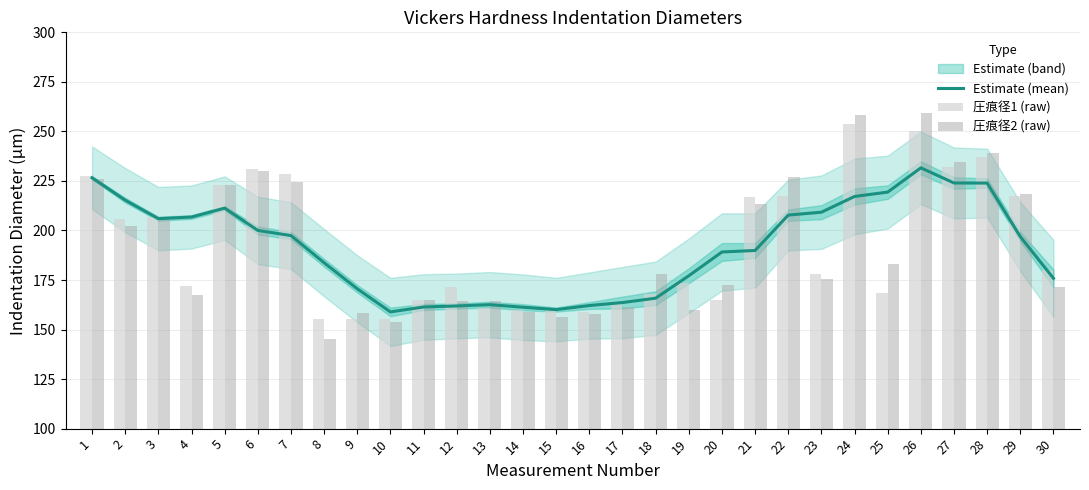

How many groups of bars are there?

30